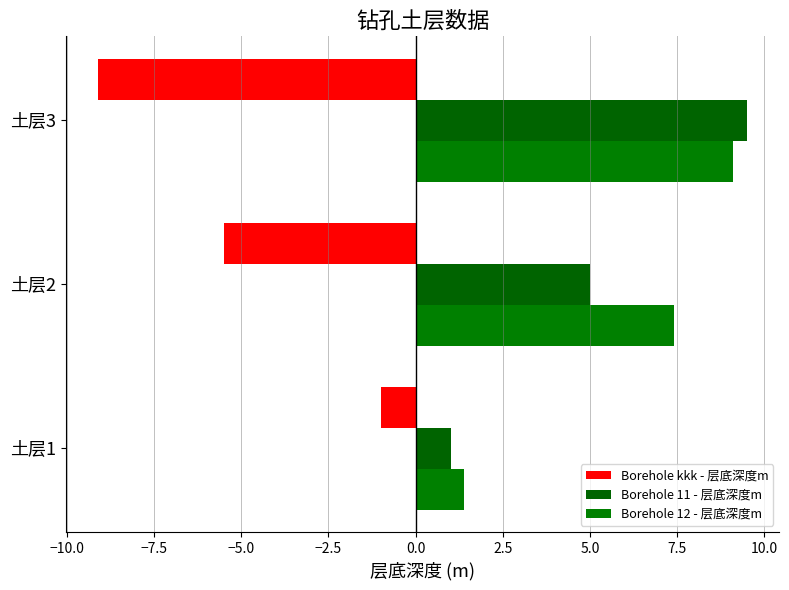

How many data points in Borehole kkk - 层底深度m are less than -5?

2